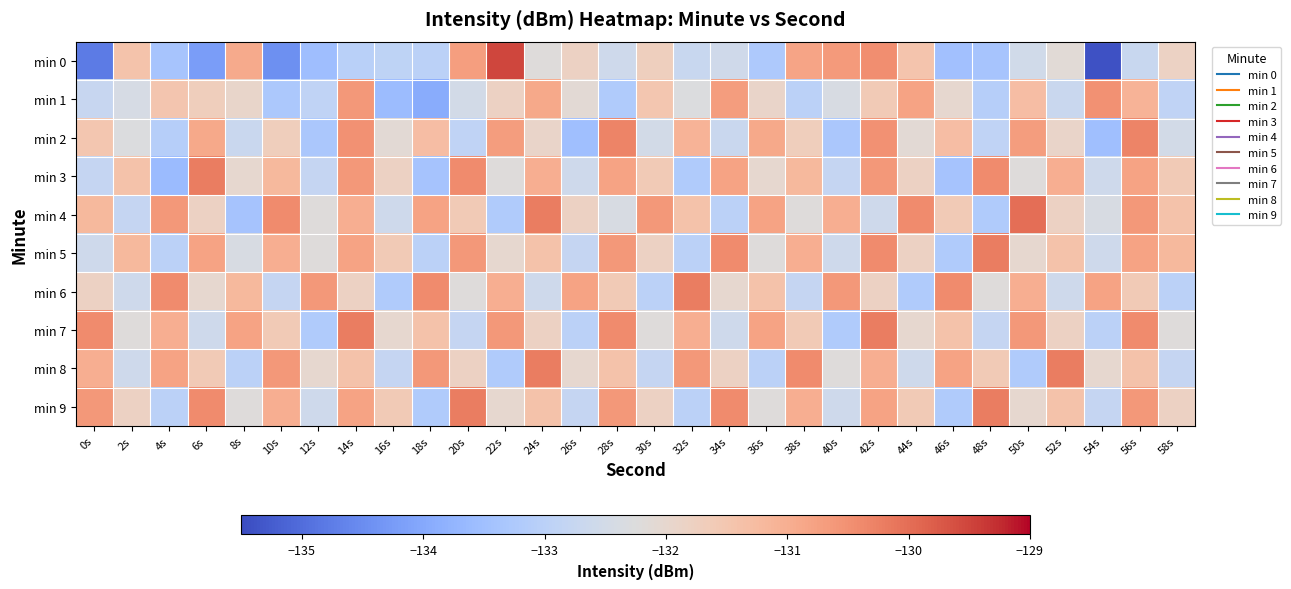

Reading left to right, extract all data points from this chart.

min 0: 0s=-134.8	2s=-131.4	4s=-133.4	6s=-134.2	8s=-130.9	10s=-134.4	12s=-133.5	14s=-133.0	16s=-132.9	18s=-133.0	20s=-130.7	22s=-129.5	24s=-132.2	26s=-131.8	28s=-132.6	30s=-131.7	32s=-132.7	34s=-132.6	36s=-133.2	38s=-130.8	40s=-130.6	42s=-130.5	44s=-131.4	46s=-133.5	48s=-133.4	50s=-132.5	52s=-132.1	54s=-135.4	56s=-132.7	58s=-131.8
min 1: 0s=-132.8	2s=-132.4	4s=-131.5	6s=-131.7	8s=-131.9	10s=-133.3	12s=-132.9	14s=-130.6	16s=-133.6	18s=-133.9	20s=-132.5	22s=-131.8	24s=-130.9	26s=-132.1	28s=-133.2	30s=-131.5	32s=-132.3	34s=-130.7	36s=-131.9	38s=-133.0	40s=-132.4	42s=-131.6	44s=-130.8	46s=-132.0	48s=-133.1	50s=-131.3	52s=-132.7	54s=-130.5	56s=-131.1	58s=-132.9
min 2: 0s=-131.5	2s=-132.3	4s=-133.1	6s=-130.9	8s=-132.7	10s=-131.7	12s=-133.3	14s=-130.5	16s=-132.1	18s=-131.3	20s=-132.9	22s=-130.7	24s=-131.9	26s=-133.5	28s=-130.3	30s=-132.5	32s=-131.1	34s=-132.7	36s=-130.9	38s=-131.7	40s=-133.3	42s=-130.5	44s=-132.1	46s=-131.3	48s=-132.9	50s=-130.7	52s=-131.9	54s=-133.5	56s=-130.3	58s=-132.5
min 3: 0s=-132.8	2s=-131.4	4s=-133.6	6s=-130.2	8s=-132.0	10s=-131.2	12s=-132.8	14s=-130.6	16s=-131.8	18s=-133.4	20s=-130.4	22s=-132.2	24s=-131.0	26s=-132.6	28s=-130.8	30s=-131.6	32s=-133.2	34s=-130.8	36s=-132.0	38s=-131.2	40s=-132.8	42s=-130.6	44s=-131.8	46s=-133.4	48s=-130.4	50s=-132.2	52s=-131.0	54s=-132.6	56s=-130.8	58s=-131.6
min 4: 0s=-131.2	2s=-132.8	4s=-130.6	6s=-131.8	8s=-133.4	10s=-130.4	12s=-132.2	14s=-131.0	16s=-132.6	18s=-130.8	20s=-131.6	22s=-133.2	24s=-130.2	26s=-131.8	28s=-132.4	30s=-130.6	32s=-131.4	34s=-133.0	36s=-130.8	38s=-132.2	40s=-131.0	42s=-132.6	44s=-130.4	46s=-131.6	48s=-133.2	50s=-130.0	52s=-131.8	54s=-132.4	56s=-130.6	58s=-131.4
min 5: 0s=-132.6	2s=-131.2	4s=-133.0	6s=-130.8	8s=-132.4	10s=-131.0	12s=-132.2	14s=-130.8	16s=-131.6	18s=-133.0	20s=-130.6	22s=-132.0	24s=-131.4	26s=-132.8	28s=-130.6	30s=-131.8	32s=-133.0	34s=-130.4	36s=-132.2	38s=-131.0	40s=-132.6	42s=-130.4	44s=-131.8	46s=-133.2	48s=-130.2	50s=-132.0	52s=-131.4	54s=-132.6	56s=-130.8	58s=-131.2
min 6: 0s=-131.8	2s=-132.6	4s=-130.4	6s=-132.0	8s=-131.2	10s=-132.8	12s=-130.6	14s=-131.8	16s=-133.2	18s=-130.4	20s=-132.2	22s=-131.0	24s=-132.6	26s=-130.8	28s=-131.6	30s=-133.0	32s=-130.2	34s=-132.0	36s=-131.4	38s=-132.8	40s=-130.6	42s=-131.8	44s=-133.2	46s=-130.4	48s=-132.2	50s=-131.0	52s=-132.6	54s=-130.8	56s=-131.6	58s=-133.0
min 7: 0s=-130.4	2s=-132.2	4s=-131.0	6s=-132.6	8s=-130.8	10s=-131.6	12s=-133.2	14s=-130.2	16s=-132.0	18s=-131.4	20s=-132.8	22s=-130.6	24s=-131.8	26s=-133.0	28s=-130.4	30s=-132.2	32s=-131.0	34s=-132.6	36s=-130.8	38s=-131.6	40s=-133.2	42s=-130.2	44s=-132.0	46s=-131.4	48s=-132.8	50s=-130.6	52s=-131.8	54s=-133.0	56s=-130.4	58s=-132.2
min 8: 0s=-131.0	2s=-132.6	4s=-130.8	6s=-131.6	8s=-133.0	10s=-130.6	12s=-132.0	14s=-131.4	16s=-132.8	18s=-130.6	20s=-131.8	22s=-133.2	24s=-130.2	26s=-132.0	28s=-131.4	30s=-132.8	32s=-130.6	34s=-131.8	36s=-133.0	38s=-130.4	40s=-132.2	42s=-131.0	44s=-132.6	46s=-130.8	48s=-131.6	50s=-133.2	52s=-130.2	54s=-132.0	56s=-131.4	58s=-132.8
min 9: 0s=-130.6	2s=-131.8	4s=-133.0	6s=-130.4	8s=-132.2	10s=-131.0	12s=-132.6	14s=-130.8	16s=-131.6	18s=-133.2	20s=-130.2	22s=-132.0	24s=-131.4	26s=-132.8	28s=-130.6	30s=-131.8	32s=-133.0	34s=-130.4	36s=-132.2	38s=-131.0	40s=-132.6	42s=-130.8	44s=-131.6	46s=-133.2	48s=-130.2	50s=-132.0	52s=-131.4	54s=-132.8	56s=-130.6	58s=-131.8